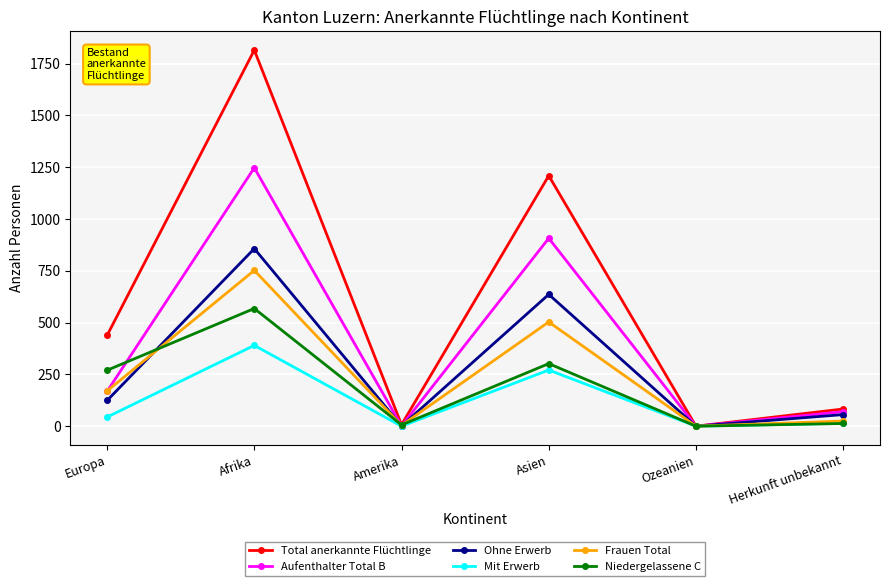

In Aufenthalter Total B, how many points are lower than both neighbors (excluding endpoints)?

2